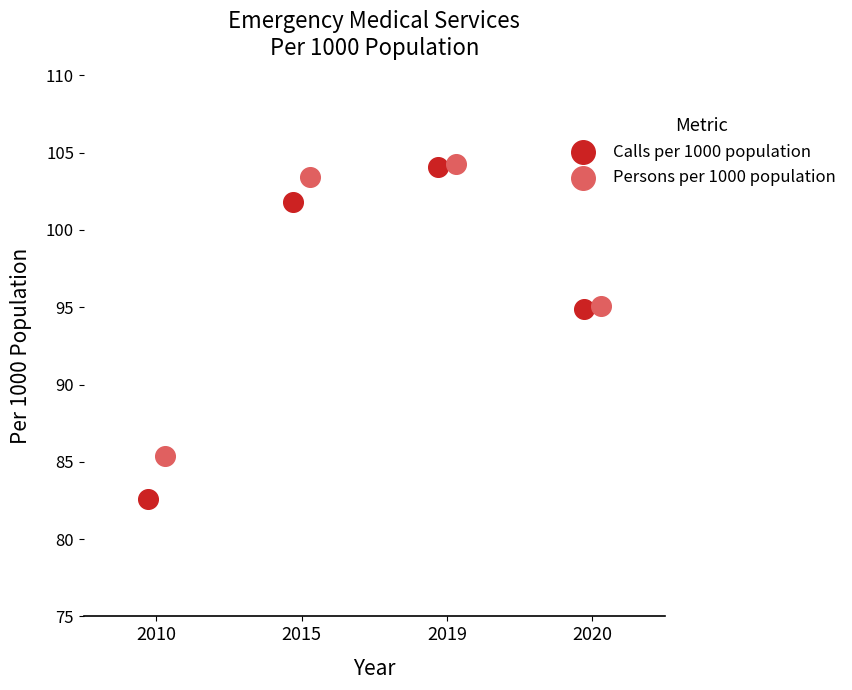

Which series reaches the minimum Y coordinate?

Calls per 1000 population